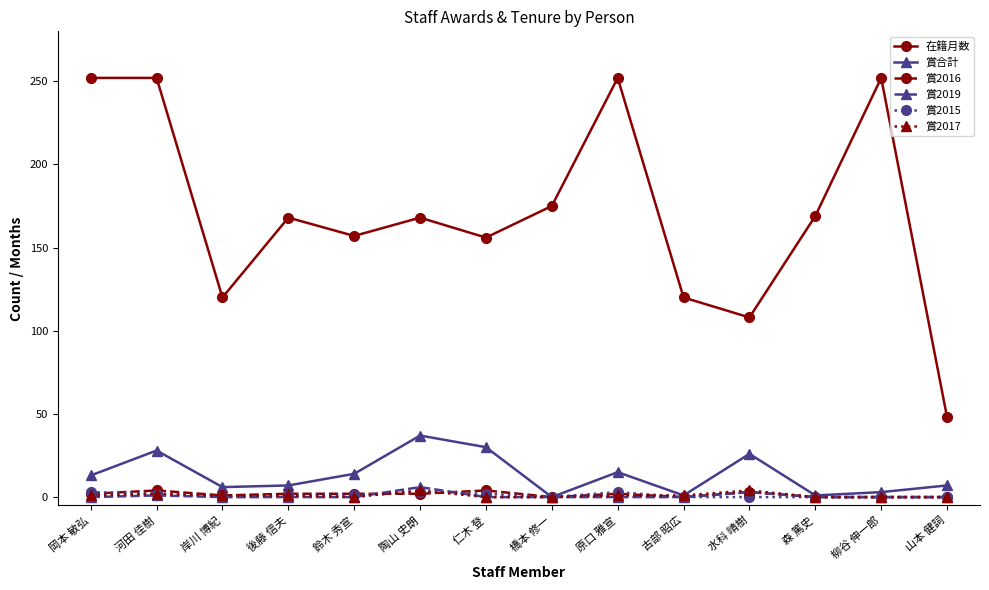

How many categories are shown in the chart?

14